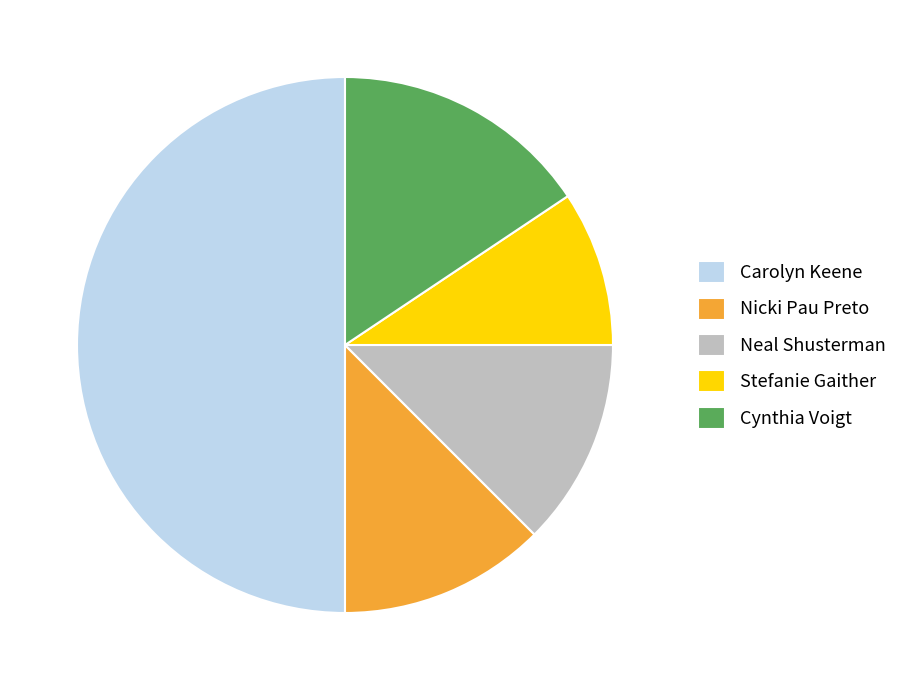

Is it true that Carolyn Keene is 50% of the pie?

True